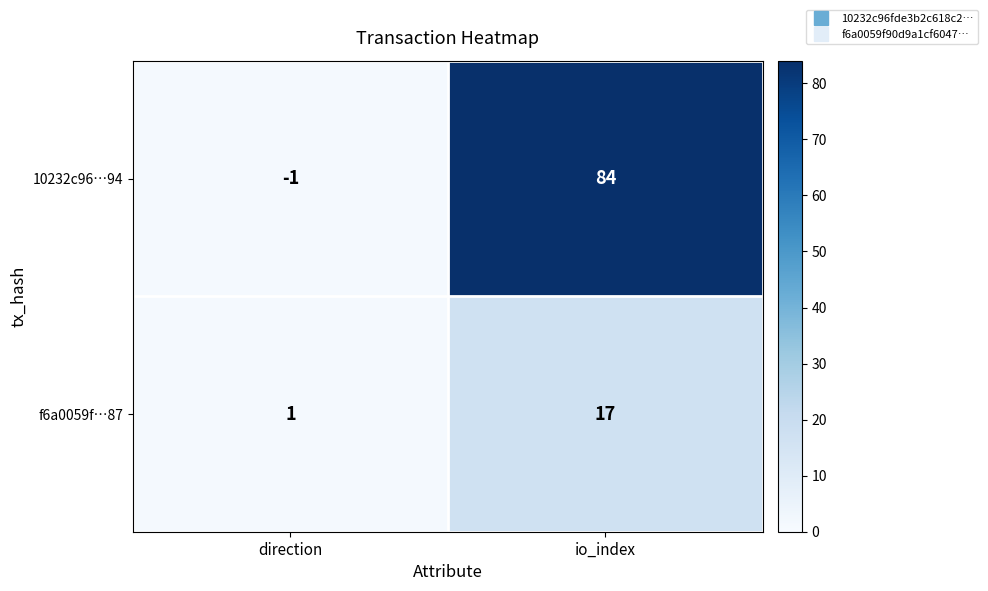

What is the sum of the f6a0059f…87 values at io_index and direction?

18